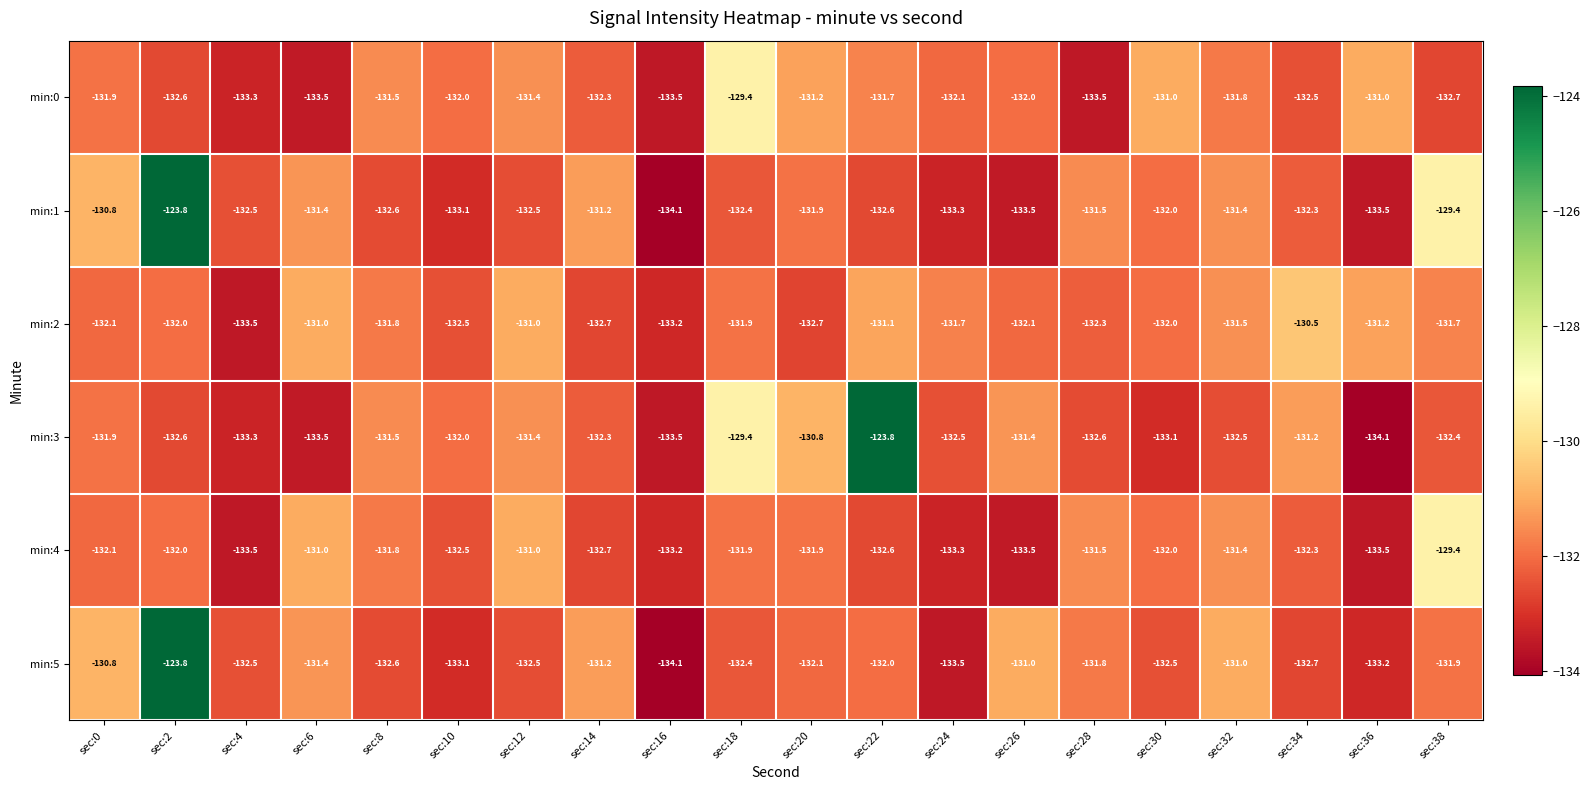

At which category is the sum across all series the highest?

sec:2